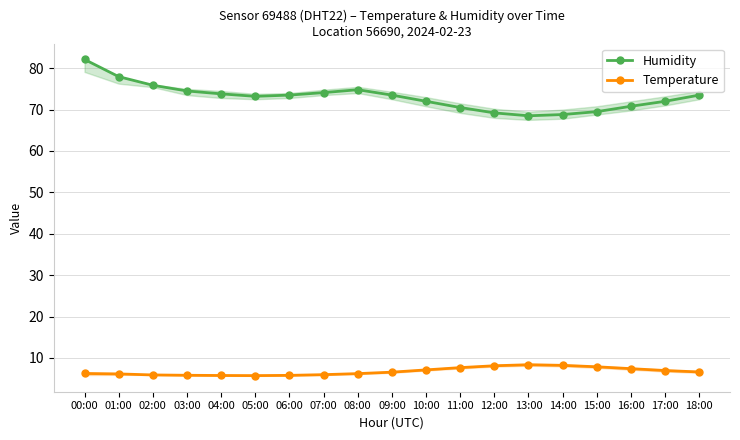

True or false: Temperature has more than 1 points higher than both neighbors.

False